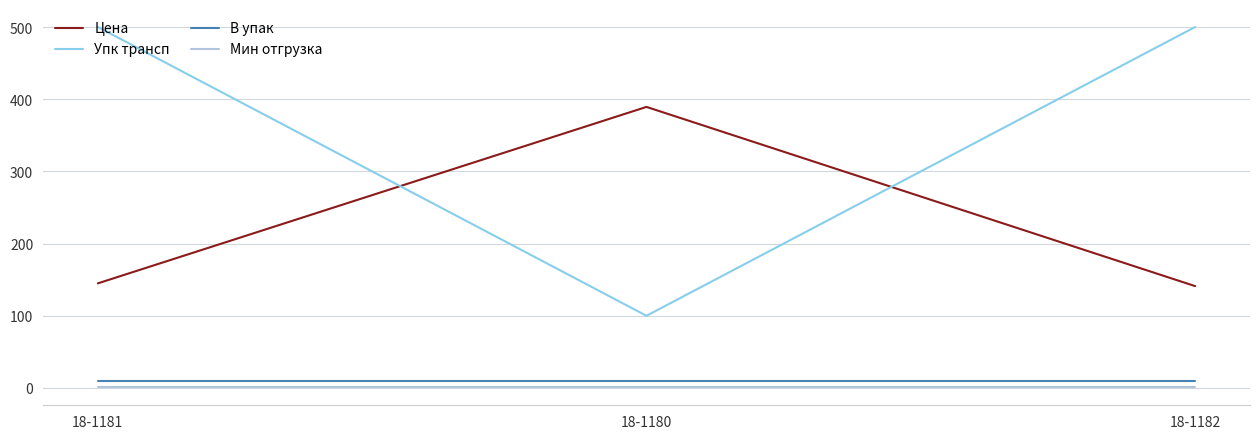

What is the average value of the Цена series?

225.1